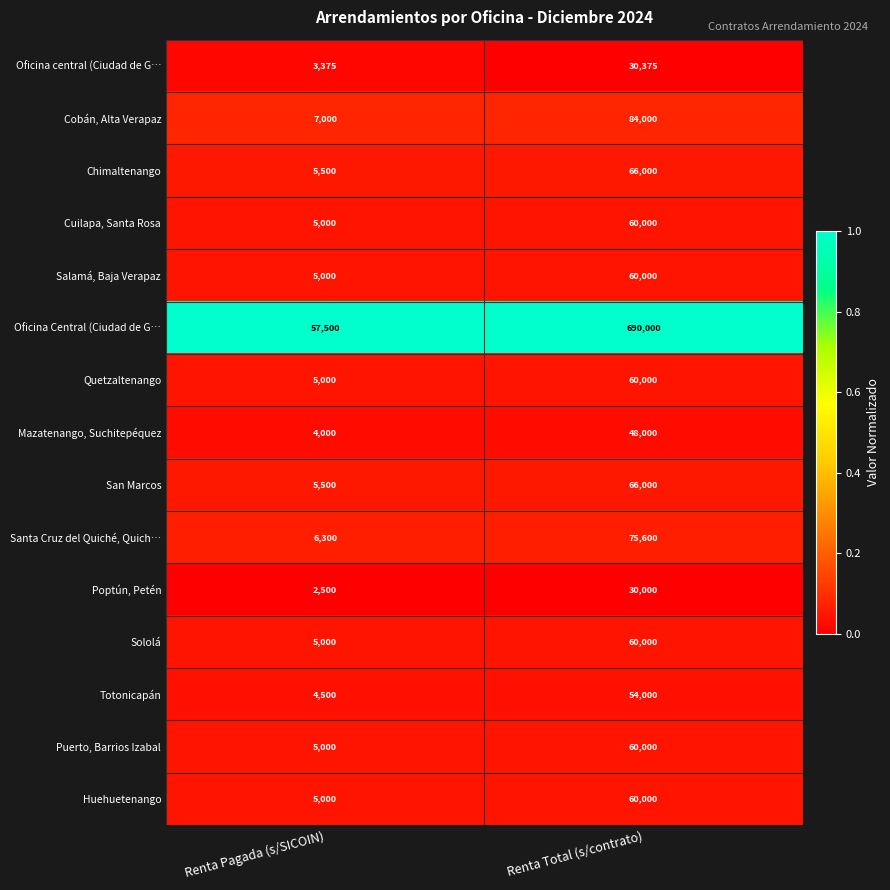

The Quetzaltenango series shows 1138 at Renta Pagada (s/SICOIN). True or false?

False